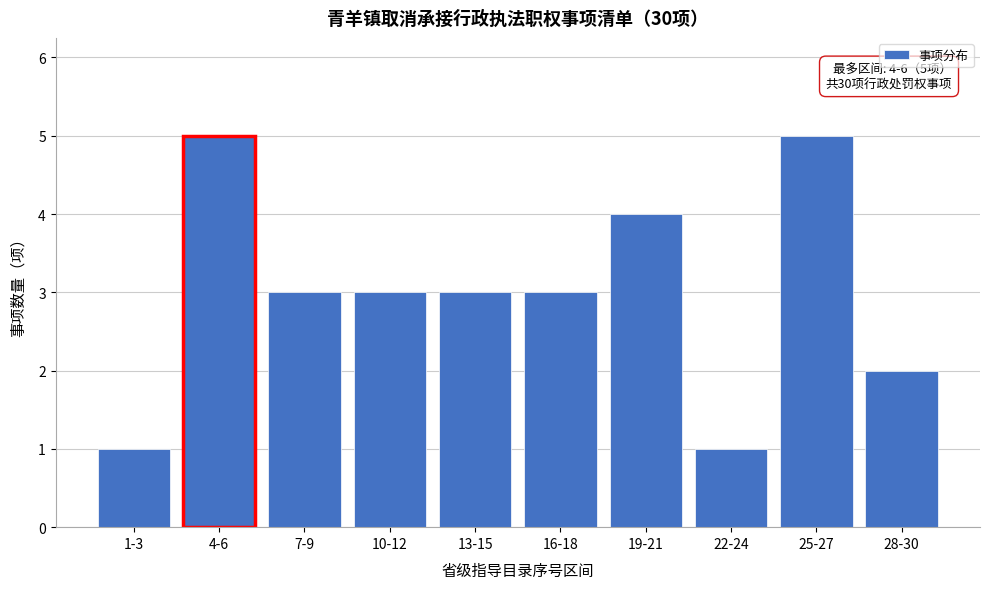

Reading right to left, what are all the values shown in this chart?

28-30=2	25-27=5	22-24=1	19-21=4	16-18=3	13-15=3	10-12=3	7-9=3	4-6=5	1-3=1